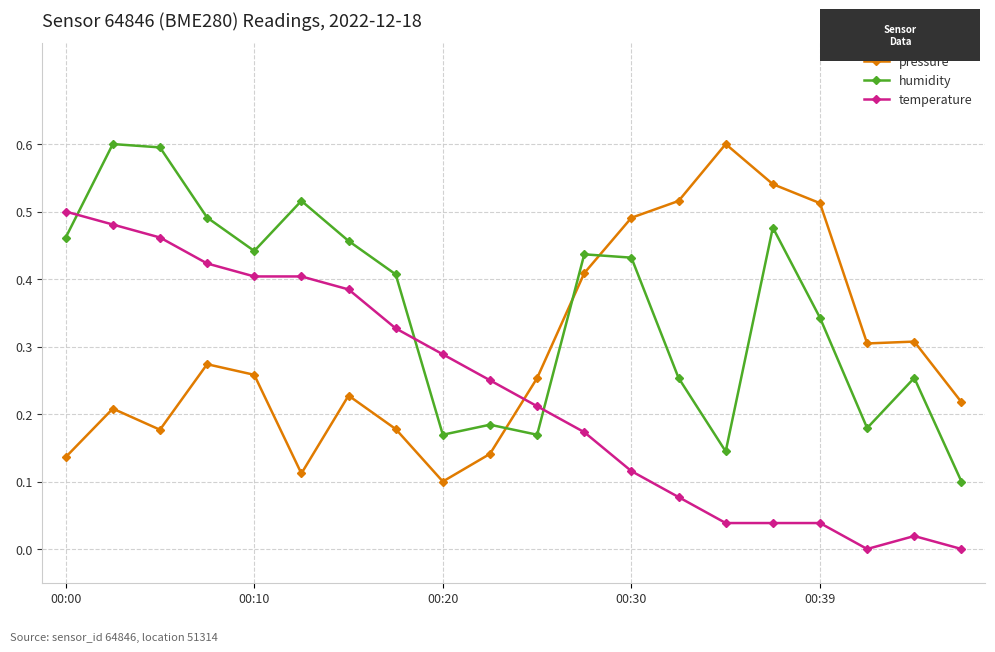

What is the sum of all pressure values?

6.0